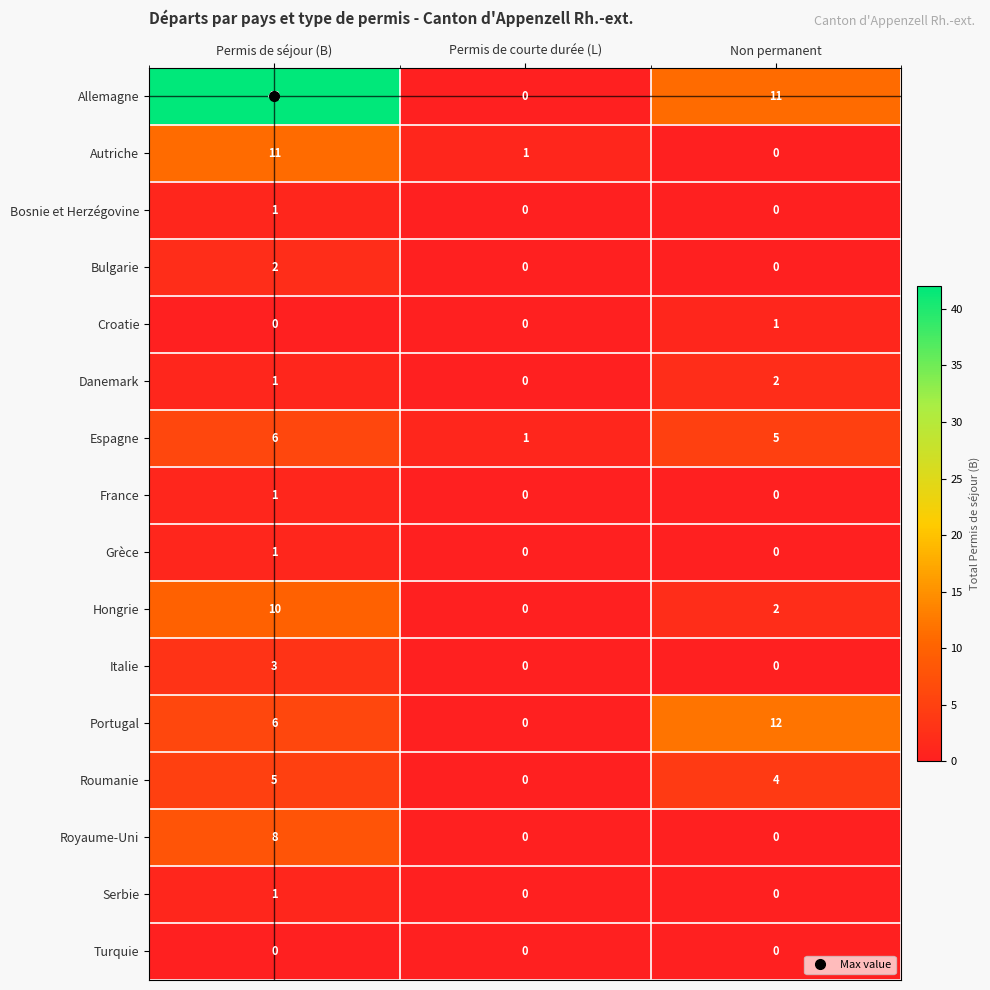

List the labels in order of Portugal value, largest first.

Non permanent, Permis de séjour (B), Permis de courte durée (L)